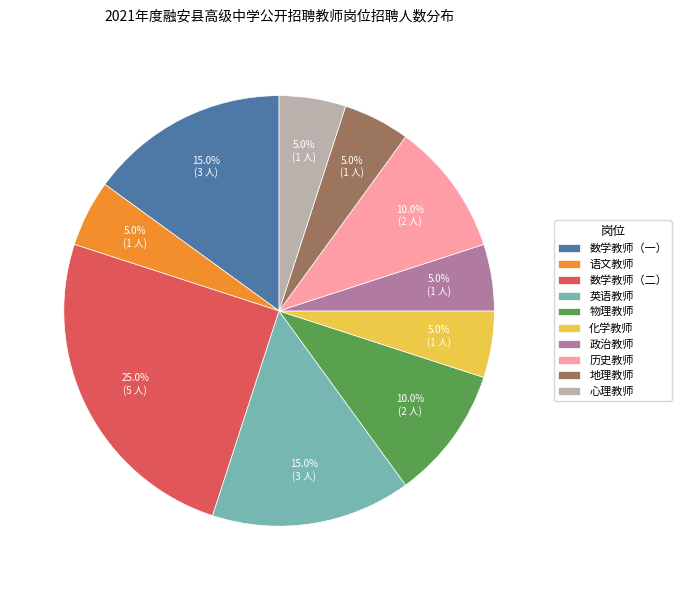

Count the number of slices in the pie.

10